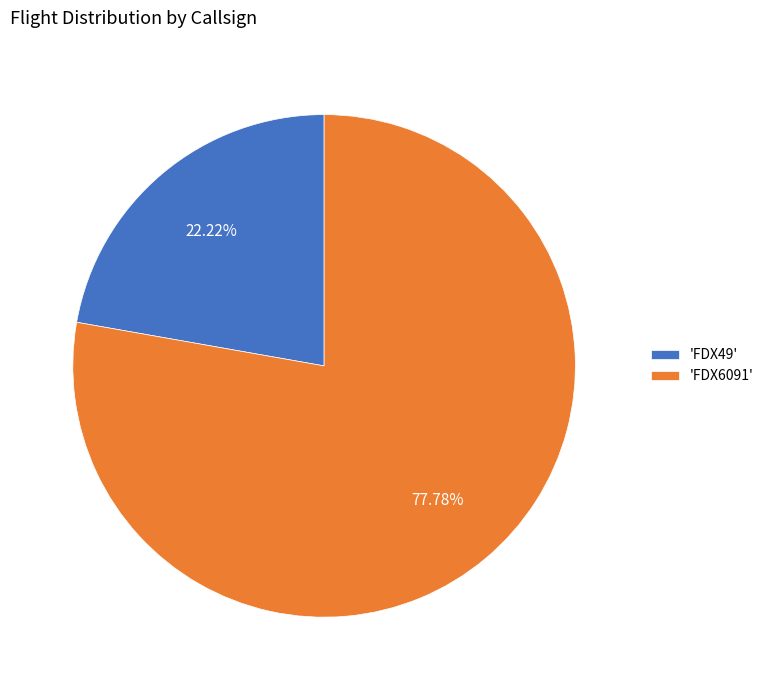

Approximately how many times larger is the value at 'FDX49' compared to 'FDX6091'?

0.3